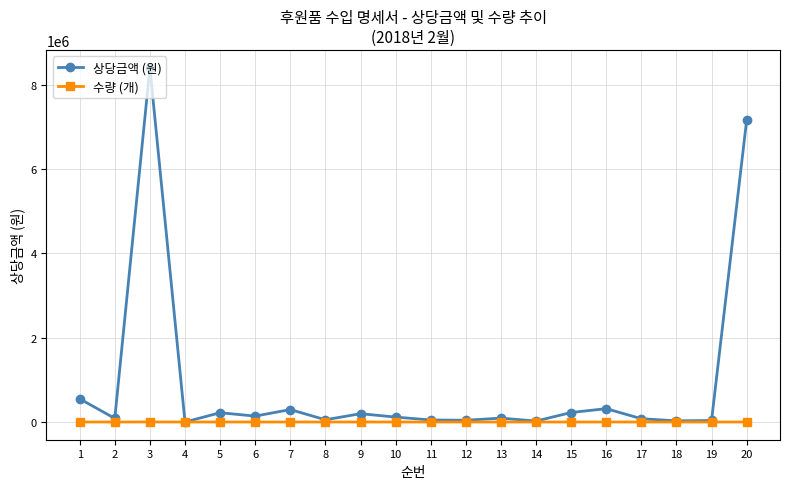

At how many categories does at least one series exceed 4684063?

2